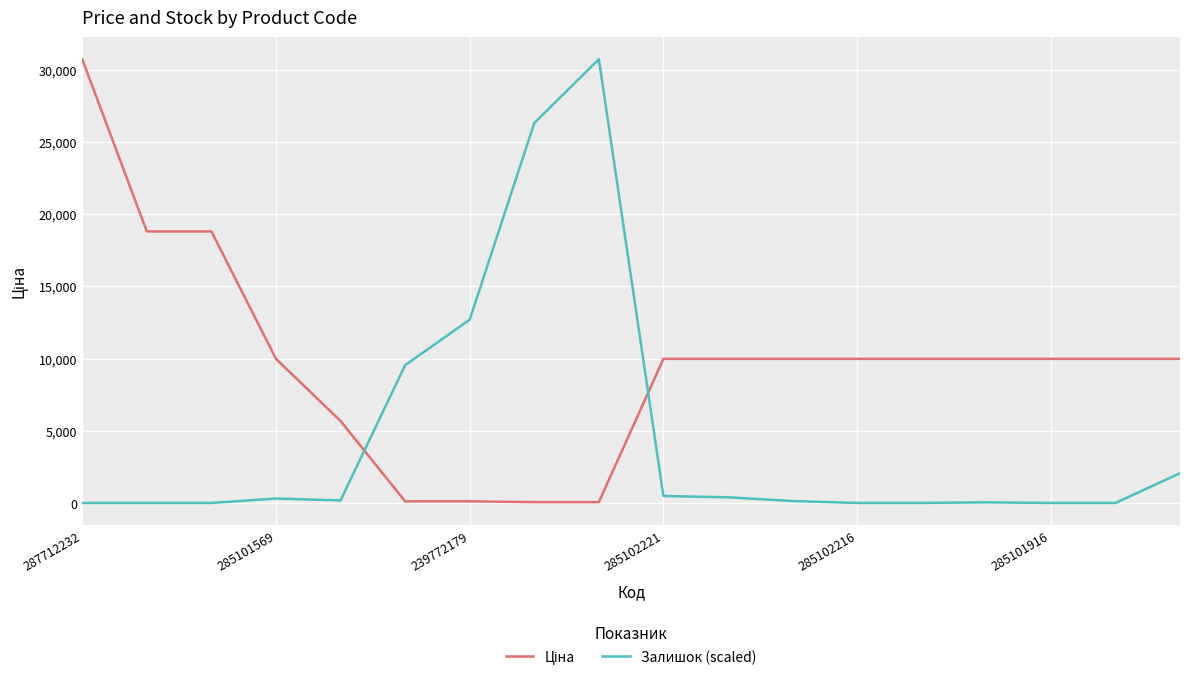

What is the maximum value for Залишок (scaled)?

30717.1